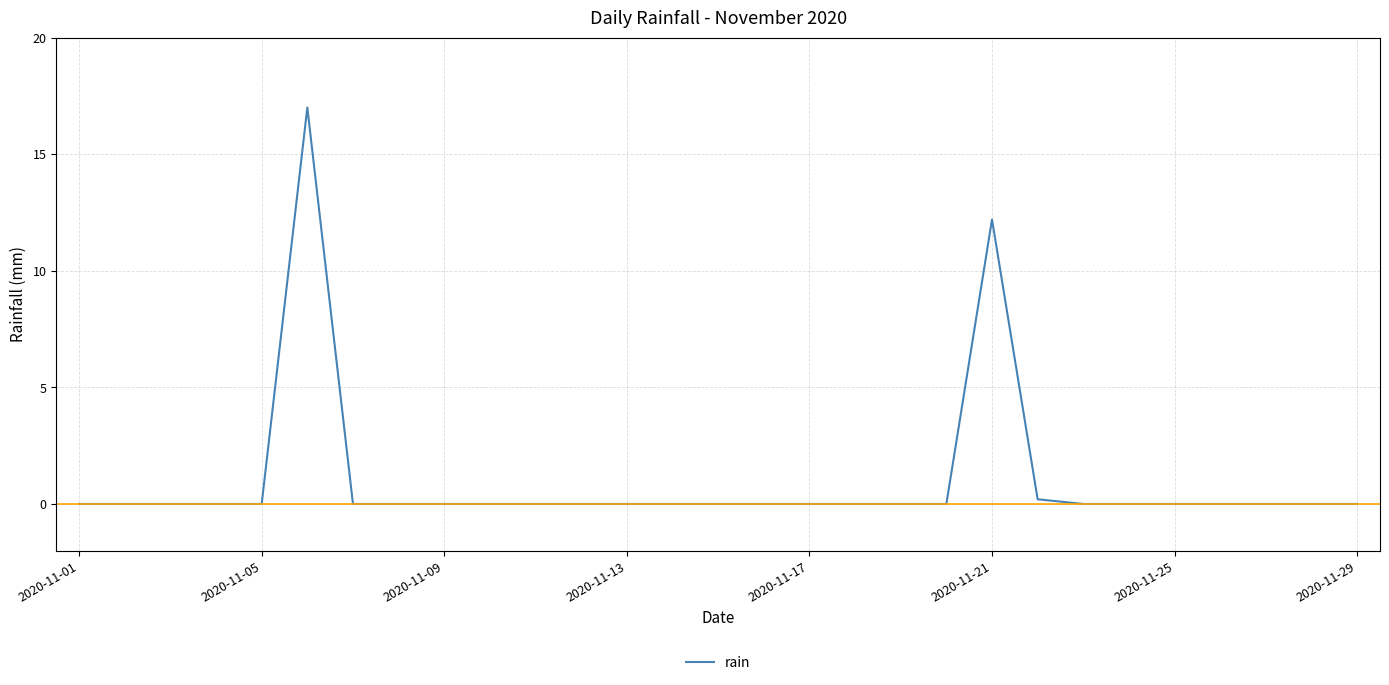

Reading right to left, list all the values displayed in this chart.

0.0	0.0	0.0	0.0	0.0	0.0	0.0	0.2	12.2	0.0	0.0	0.0	0.0	0.0	0.0	0.0	0.0	0.0	0.0	0.0	0.0	0.0	0.0	17.0	0.0	0.0	0.0	0.0	0.0